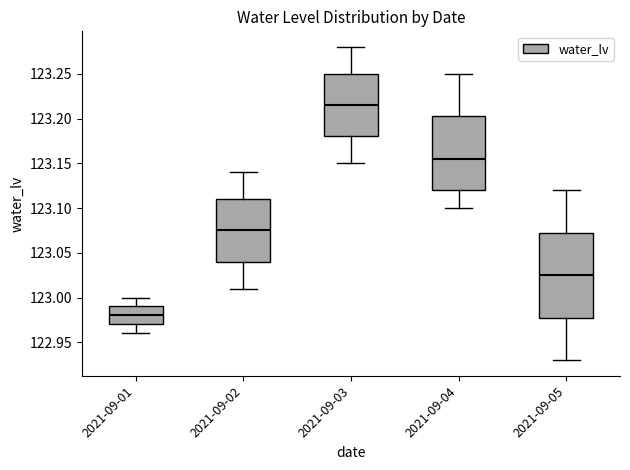

Which box's median line is the highest?

2021-09-03